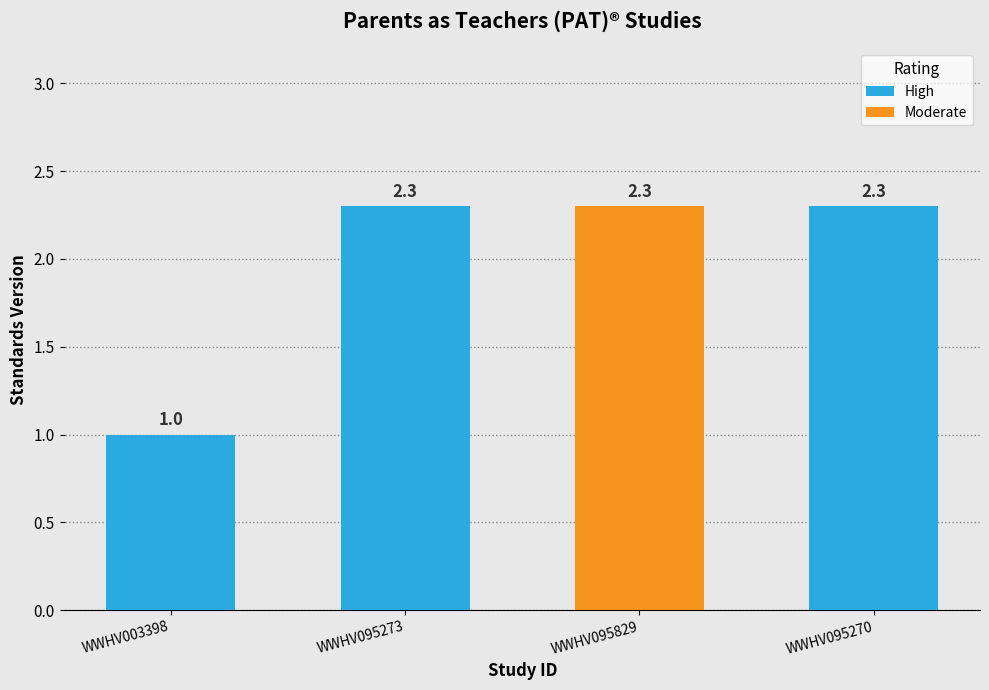

Which label corresponds to the largest value in the chart?

WWHV095273